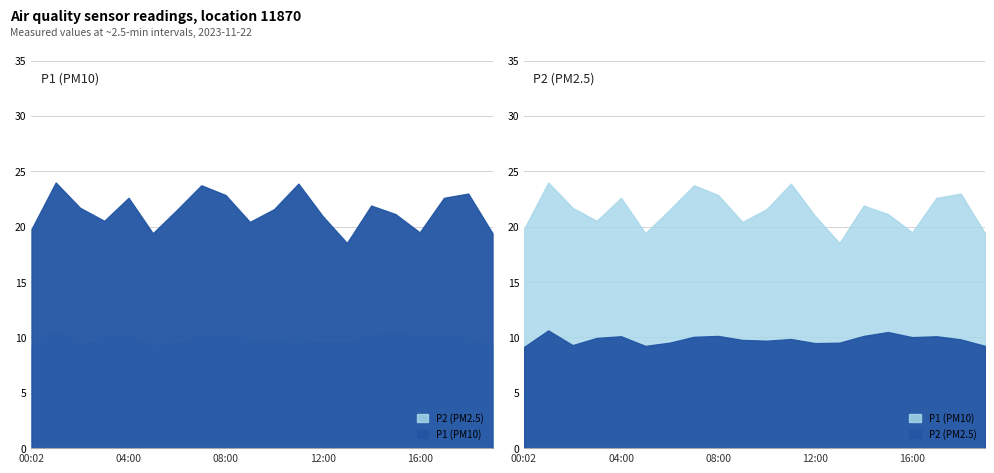

Reading left to right, transcribe all the data shown in this chart.

P1: 00:02=19.8	01:01=24.0	02:00=21.7	03:00=20.5	04:00=22.6	05:00=19.4	06:00=21.5	07:00=23.7	08:00=22.9	09:00=20.4	10:00=21.6	11:00=23.9	12:00=20.9	13:00=18.5	14:00=21.9	15:00=21.1	16:00=19.5	17:00=22.6	18:00=23.0	19:00=19.4
P2: 00:02=9.1	01:01=10.6	02:00=9.3	03:00=9.9	04:00=10.1	05:00=9.2	06:00=9.5	07:00=10.1	08:00=10.1	09:00=9.8	10:00=9.7	11:00=9.8	12:00=9.5	13:00=9.5	14:00=10.1	15:00=10.5	16:00=10.0	17:00=10.1	18:00=9.8	19:00=9.2